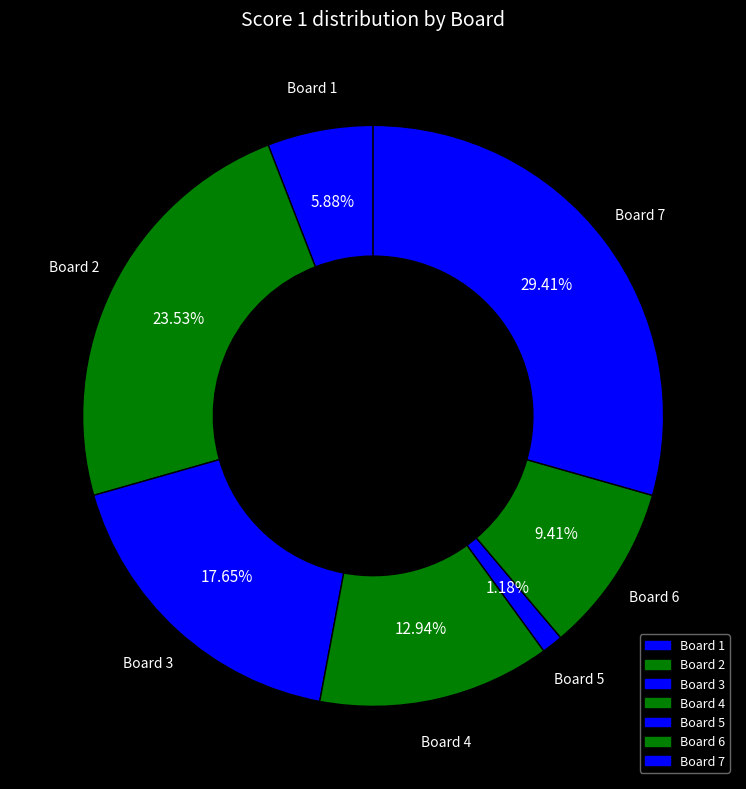

How many segments does this pie chart have?

7